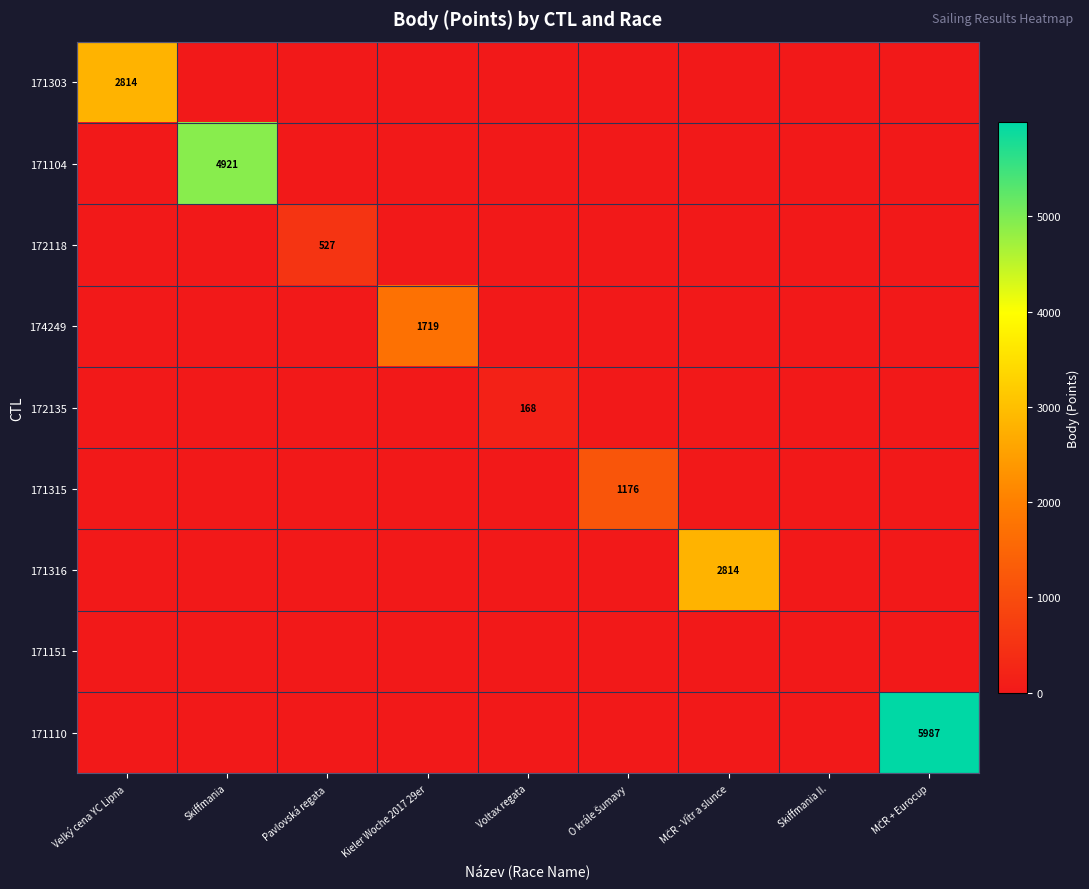

True or false: 174249 has a value of 3063 at Kieler Woche 2017 29er.

False